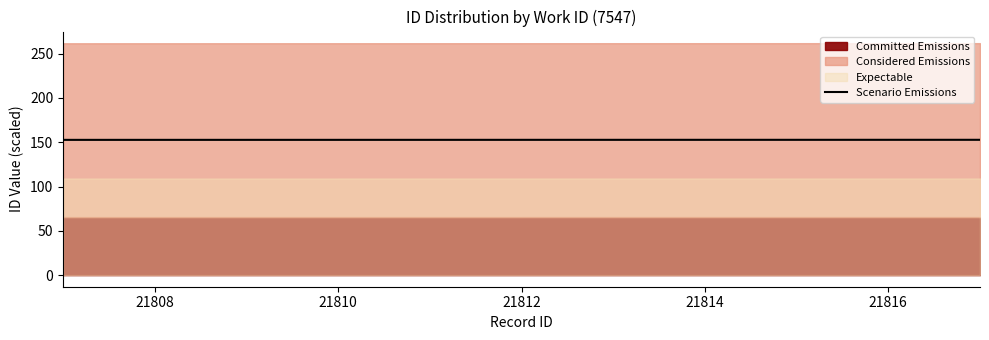

What is the difference between the maximum and minimum values?

0.1